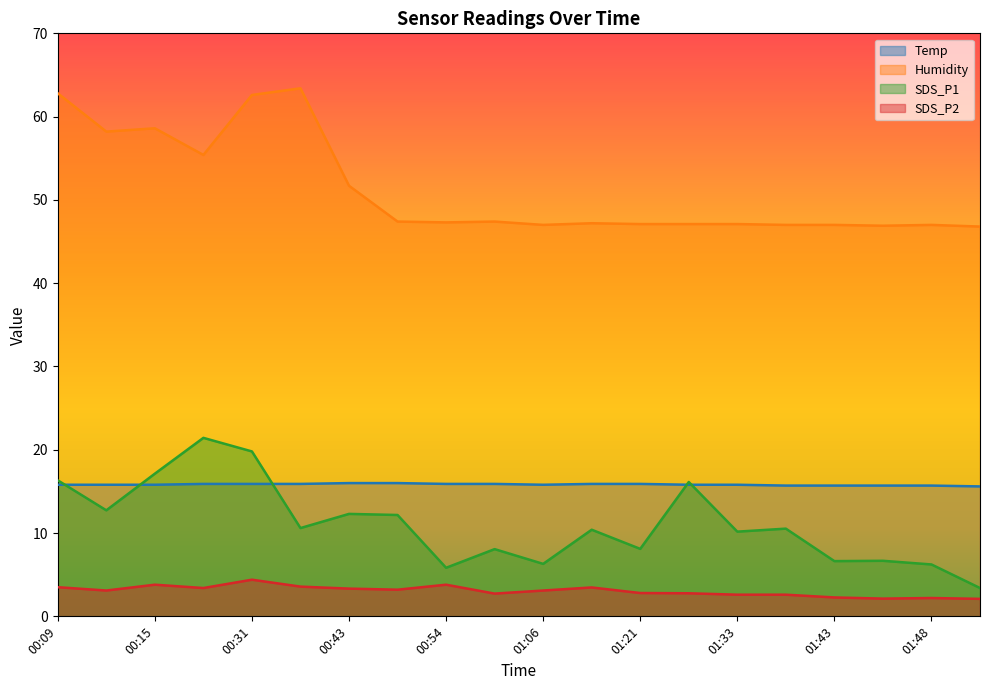

What is the approximate value of Temp at 01:06?

15.8